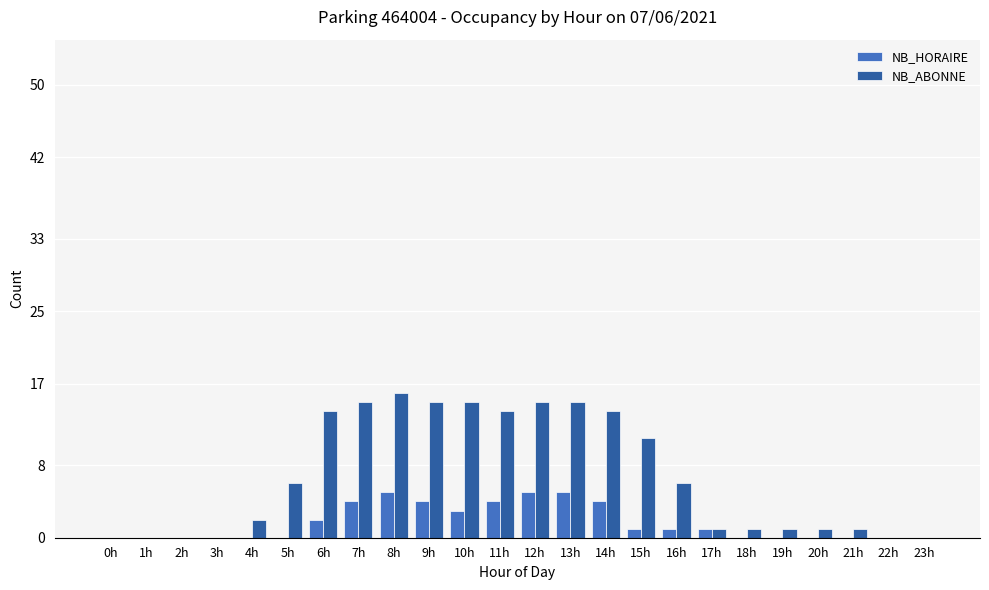

Is it true that NB_ABONNE equals 15 at 9h?

True